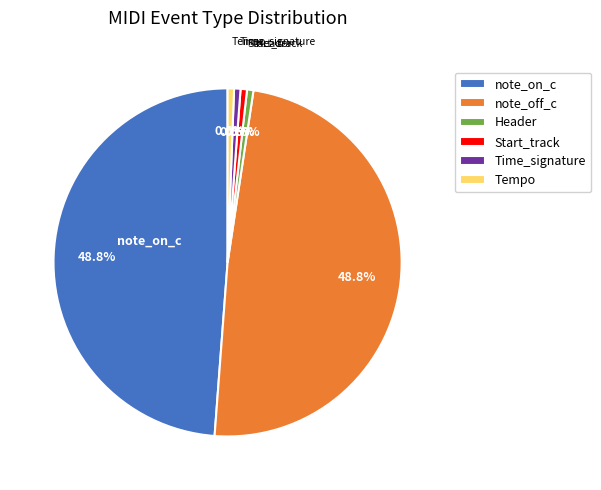

To the nearest percent, what is the difference between the note_on_c and Tempo slice percentages?

48%